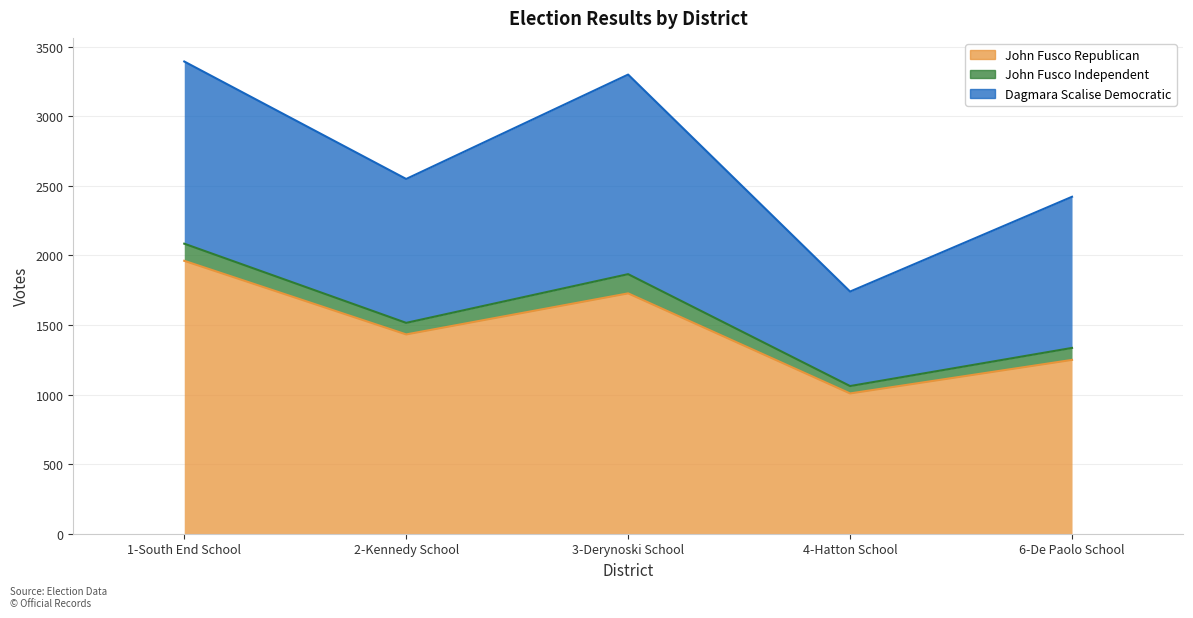

True or false: Dagmara Scalise Democratic and John Fusco Independent cross at least once.

False